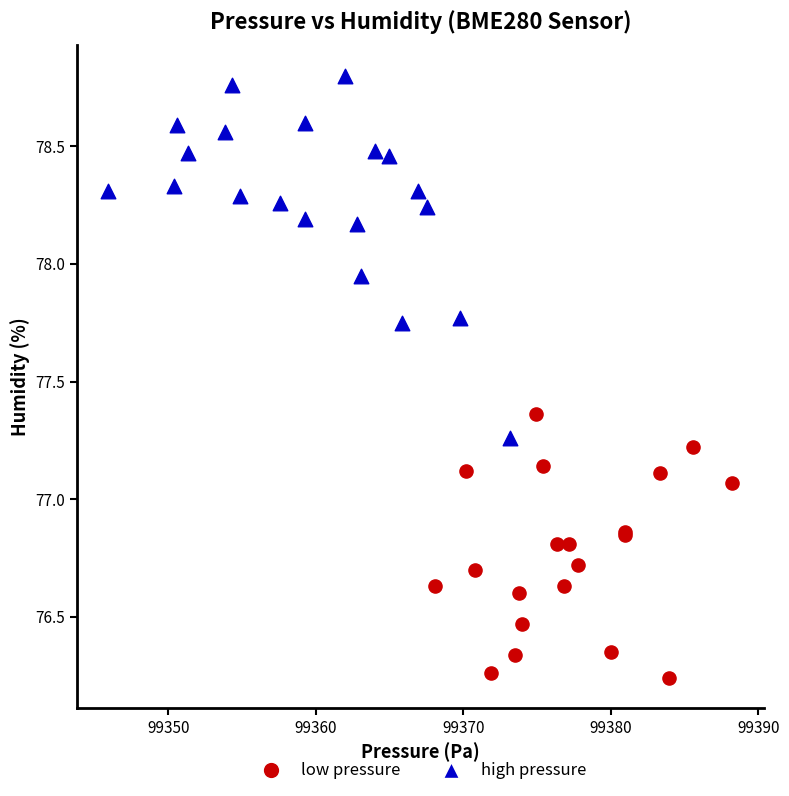

Which series reaches the minimum Y coordinate?

low pressure